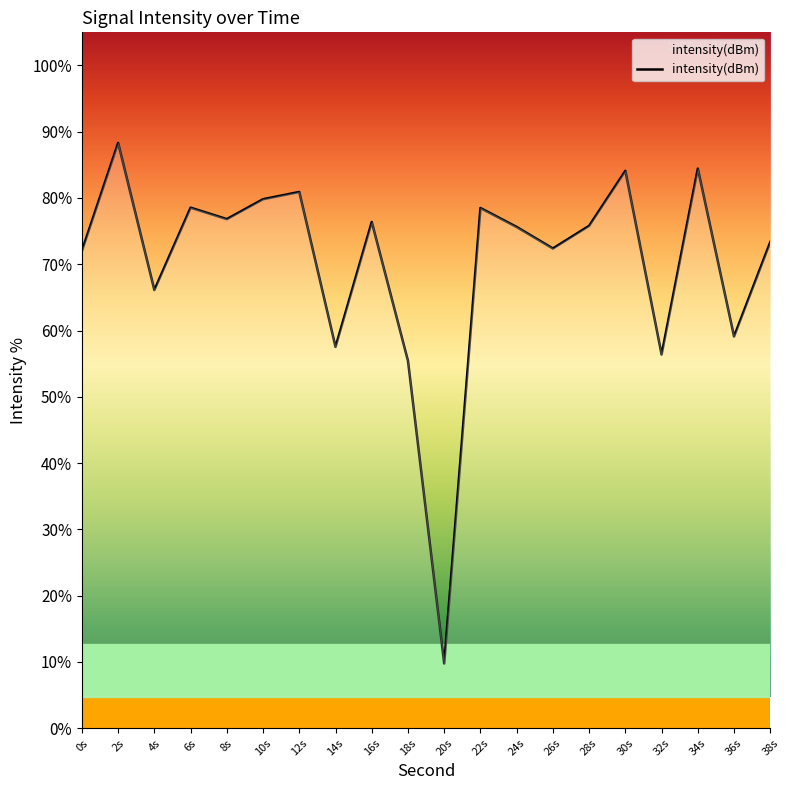

Does the chart display data point markers on the line(s)?

No